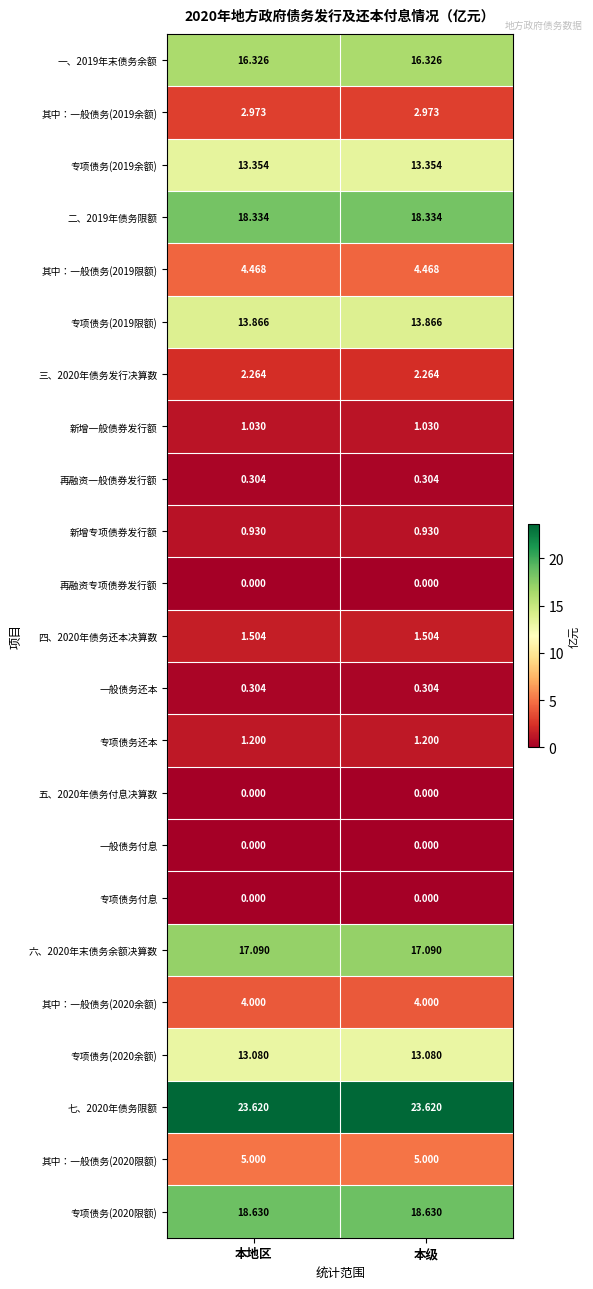

Is the value of 专项债务还本 at 本地区 greater than the value of 其中：一般债务(2020限额) at 本地区?

No